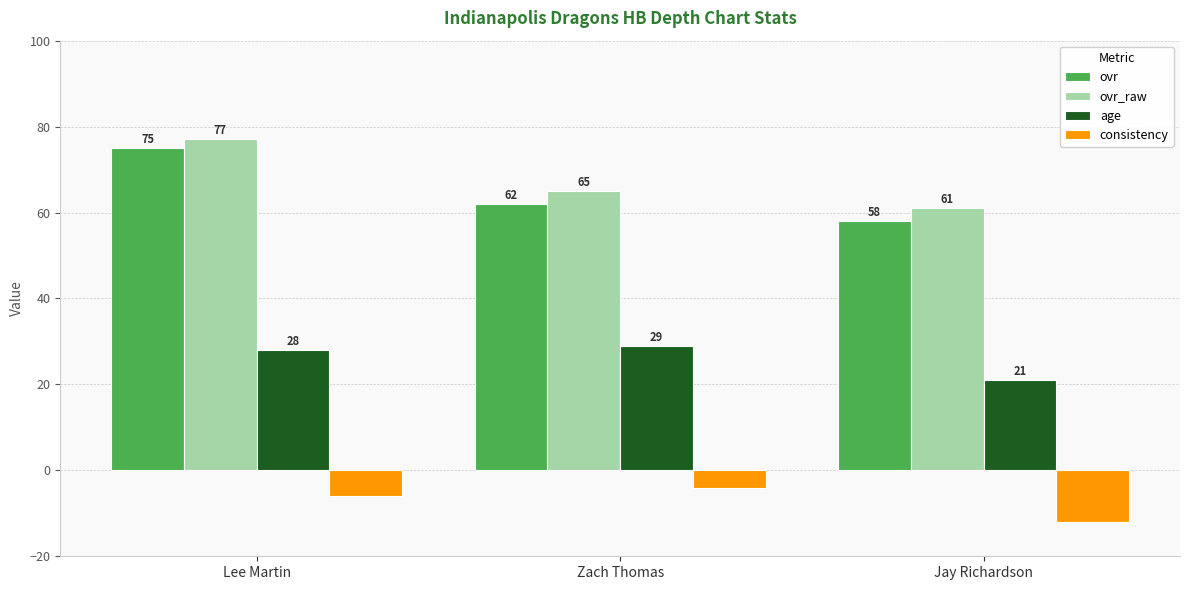

How many data points in consistency are less than -6?

1